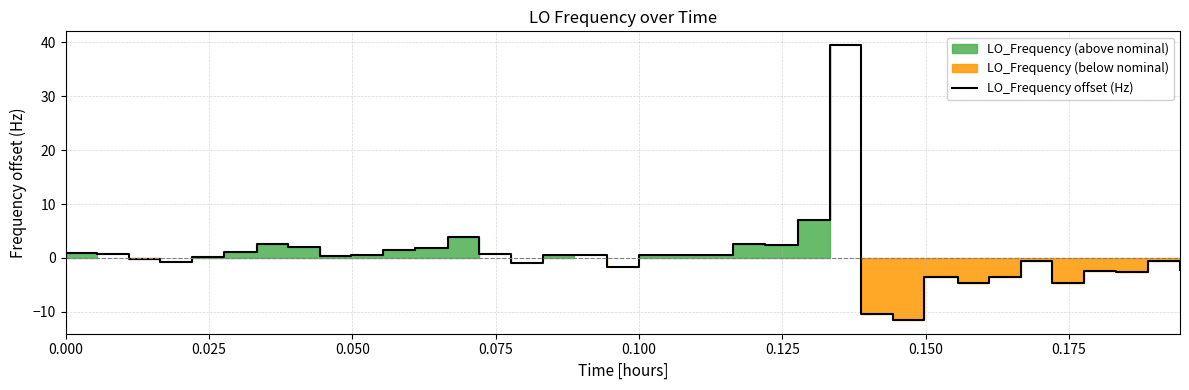

What is the highest value of the LO_Frequency offset (Hz) series?

39.5